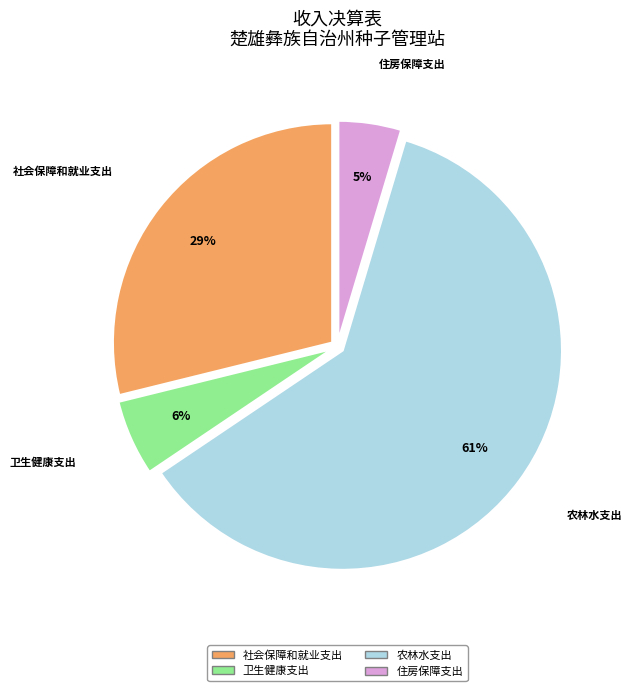

Which category has the biggest portion of the pie?

农林水支出